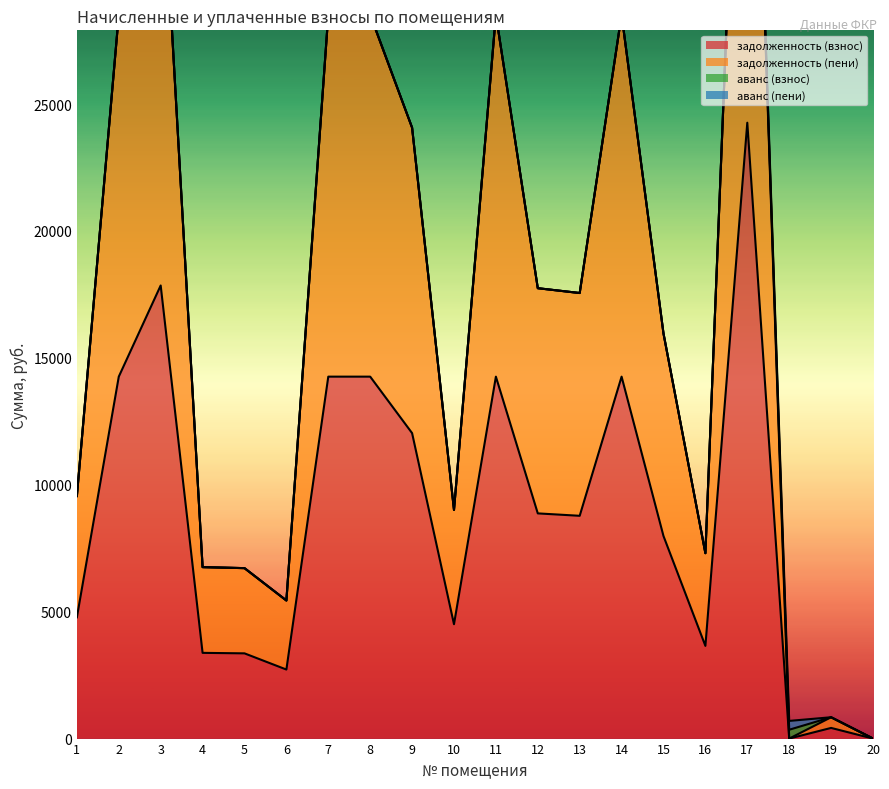

What is the difference between the maximum and minimum values in the задолженность (пени) series?

48531.1